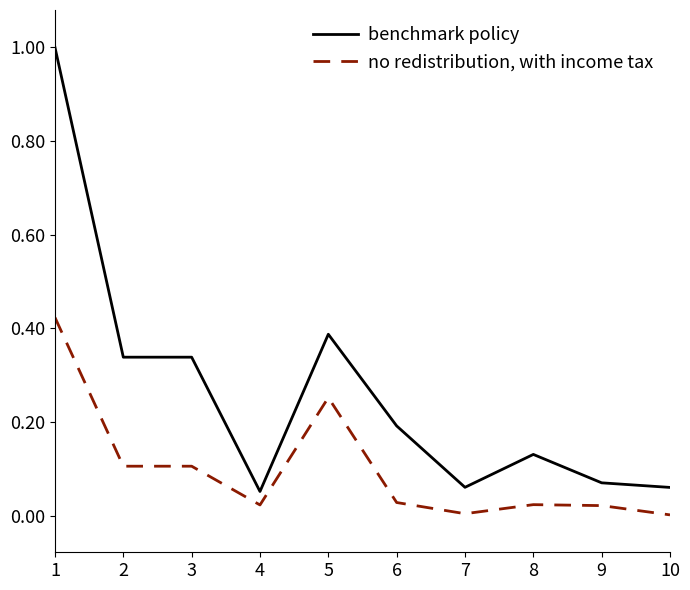

List the series in order of their overall mean, highest first.

benchmark policy, no redistribution, with income tax